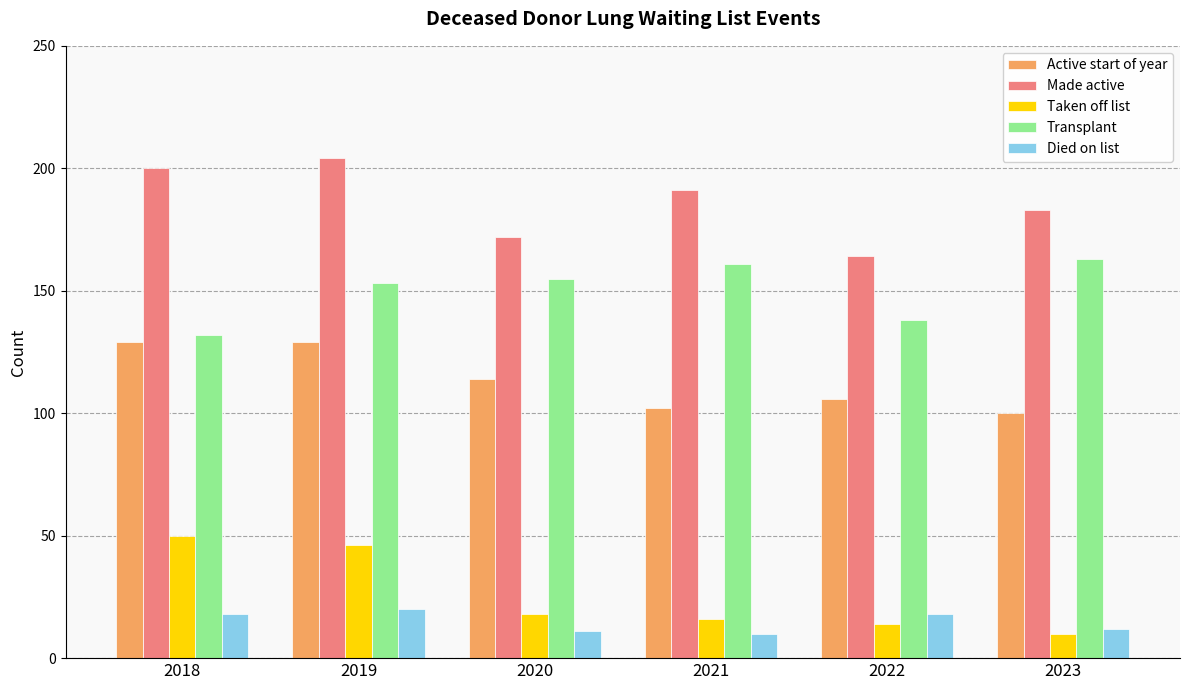

What is the average value of the Made active series?

186